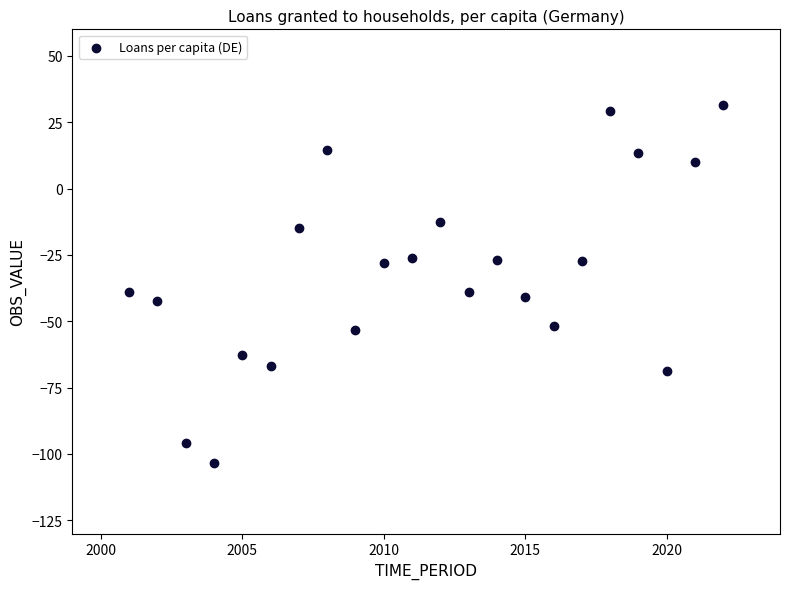

What is the range of X values (max minus min)?

21.0